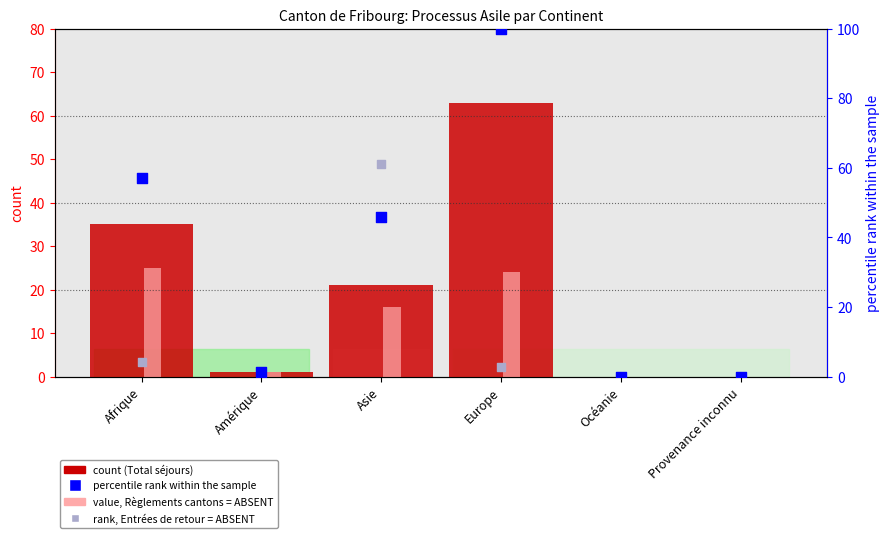

Is the value of Fin du processus (col_9) at Provenance inconnu greater than the value of Entrées de retour (col_6) at Asie?

No